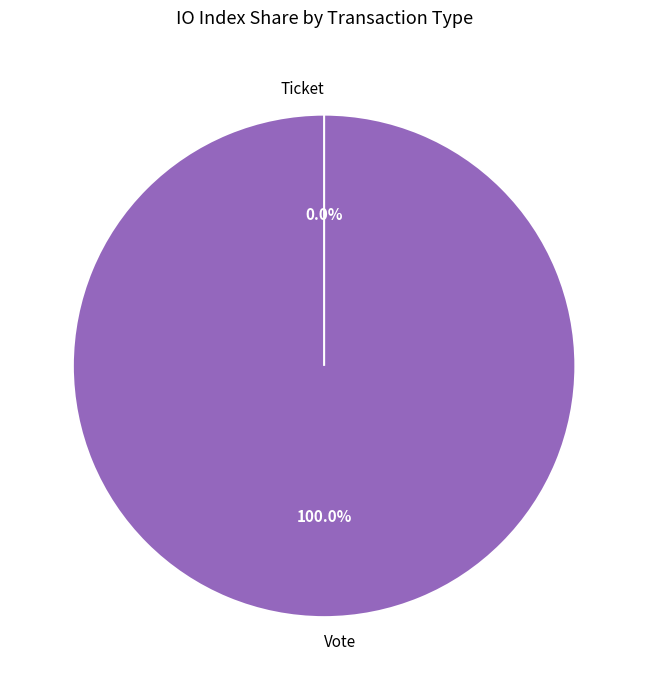

The Ticket slice represents 0% of the pie. True or false?

True